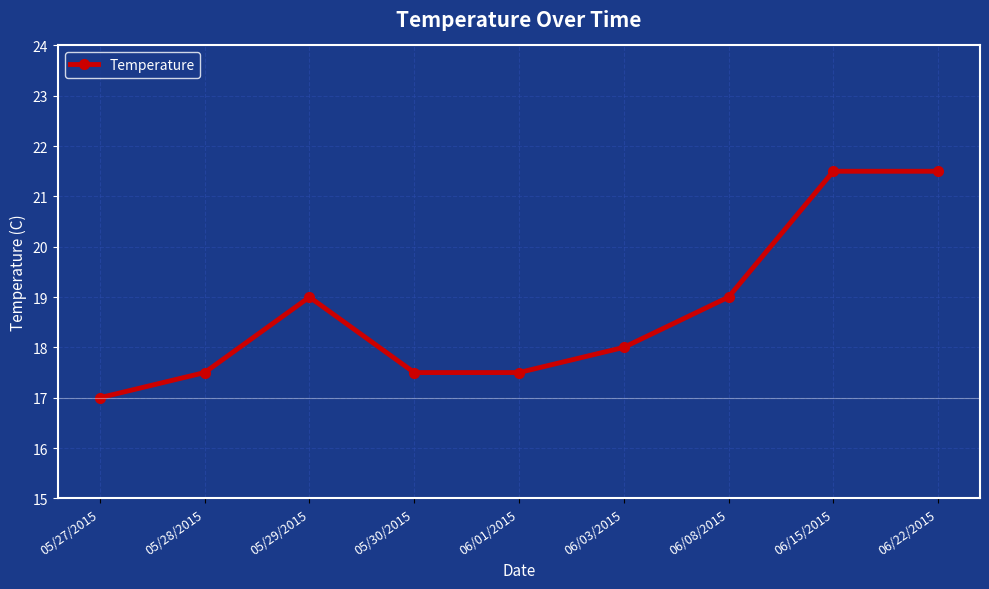

How many data points are less than 18?

4